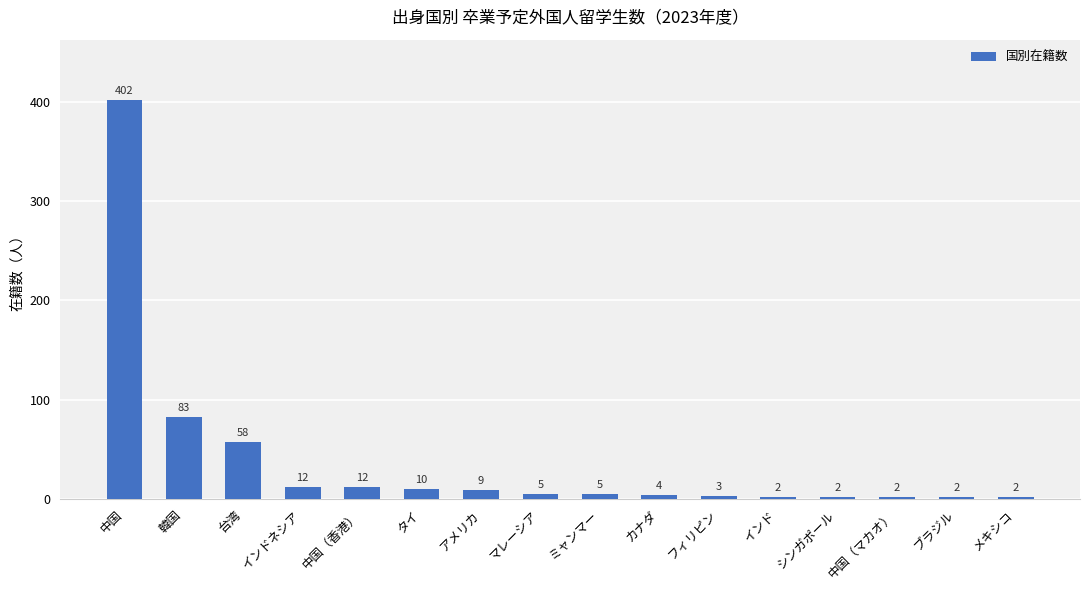

Reading left to right, list all the values displayed in this chart.

402	83	58	12	12	10	9	5	5	4	3	2	2	2	2	2